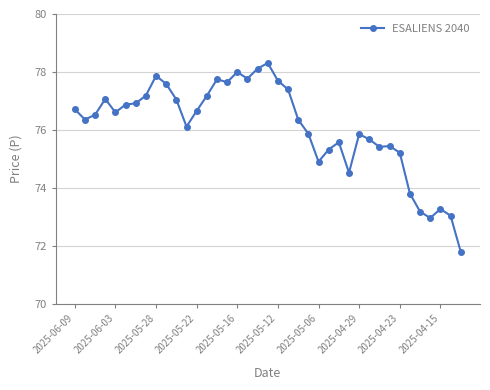

What is the value of the 28th point from the left?

74.5